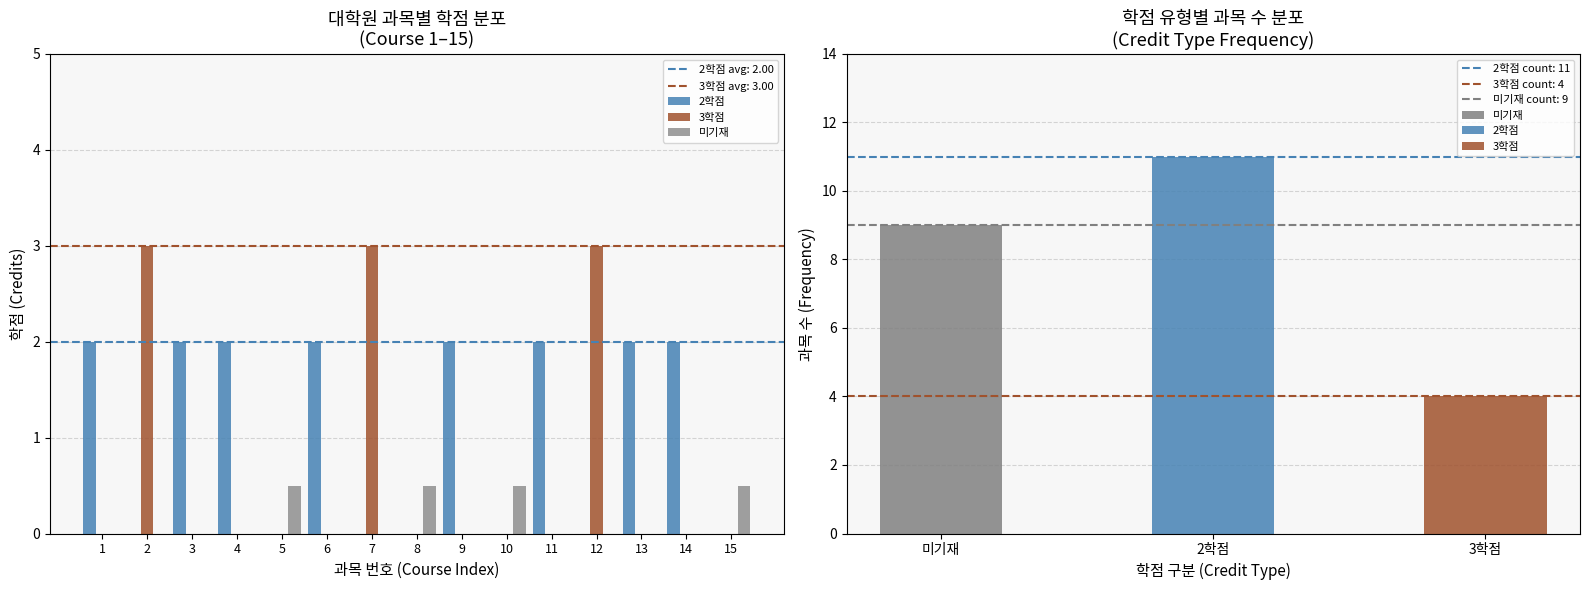

Reading left to right, transcribe all the data shown in this chart.

2학점: 1=2.0	2=0.0	3=2.0	4=2.0	5=0.0	6=2.0	7=0.0	8=0.0	9=2.0	10=0.0	11=2.0	12=0.0	13=2.0	14=2.0	15=0.0
3학점: 1=0.0	2=3.0	3=0.0	4=0.0	5=0.0	6=0.0	7=3.0	8=0.0	9=0.0	10=0.0	11=0.0	12=3.0	13=0.0	14=0.0	15=0.0
미기재: 1=0.0	2=0.0	3=0.0	4=0.0	5=0.5	6=0.0	7=0.0	8=0.5	9=0.0	10=0.5	11=0.0	12=0.0	13=0.0	14=0.0	15=0.5